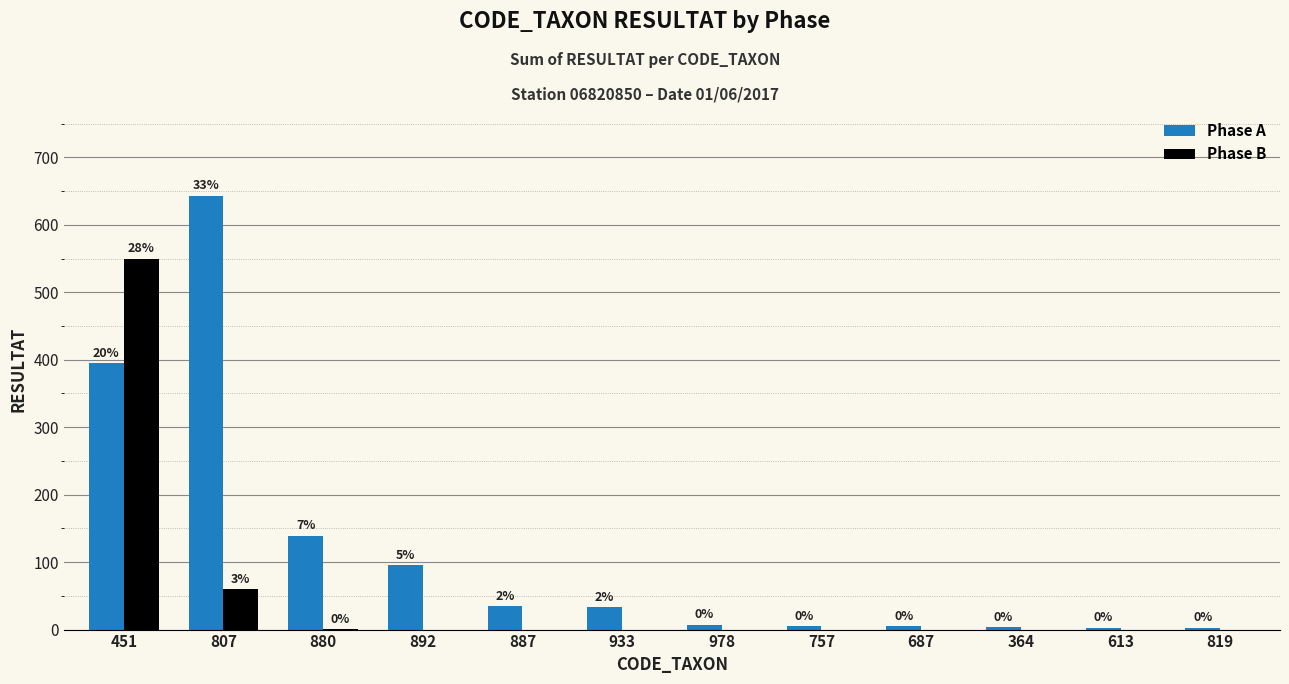

The Phase A series shows 5 at 757. True or false?

True